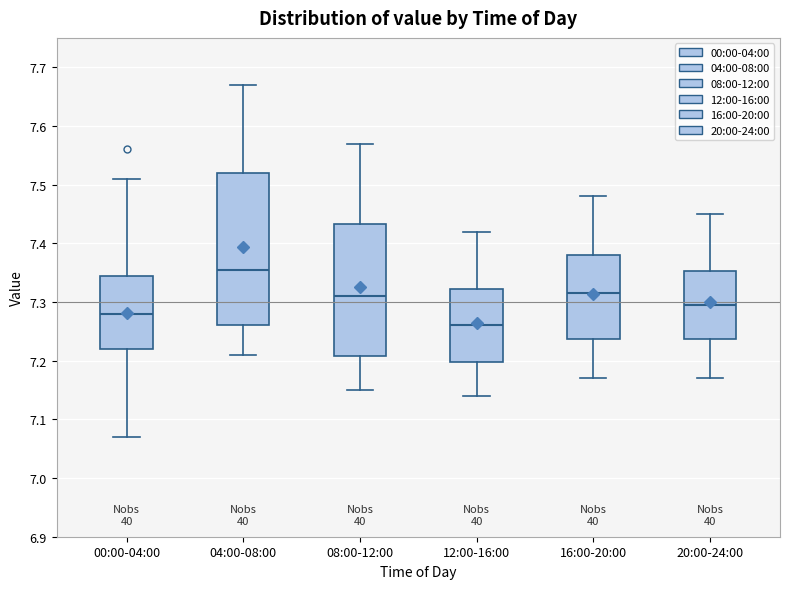

Reading left to right, read every box against the y-axis: the position of its median line, the range the box covers, and the ends of its whiskers. The values are not printed on the chart, so give them approximately, as read against the axis.

00:00-04:00: median 7.28, box 7.22 to 7.35, whiskers 7.07 to 7.51
04:00-08:00: median 7.36, box 7.26 to 7.52, whiskers 7.21 to 7.67
08:00-12:00: median 7.31, box 7.21 to 7.43, whiskers 7.15 to 7.57
12:00-16:00: median 7.26, box 7.20 to 7.32, whiskers 7.14 to 7.42
16:00-20:00: median 7.32, box 7.24 to 7.38, whiskers 7.17 to 7.48
20:00-24:00: median 7.30, box 7.24 to 7.35, whiskers 7.17 to 7.45